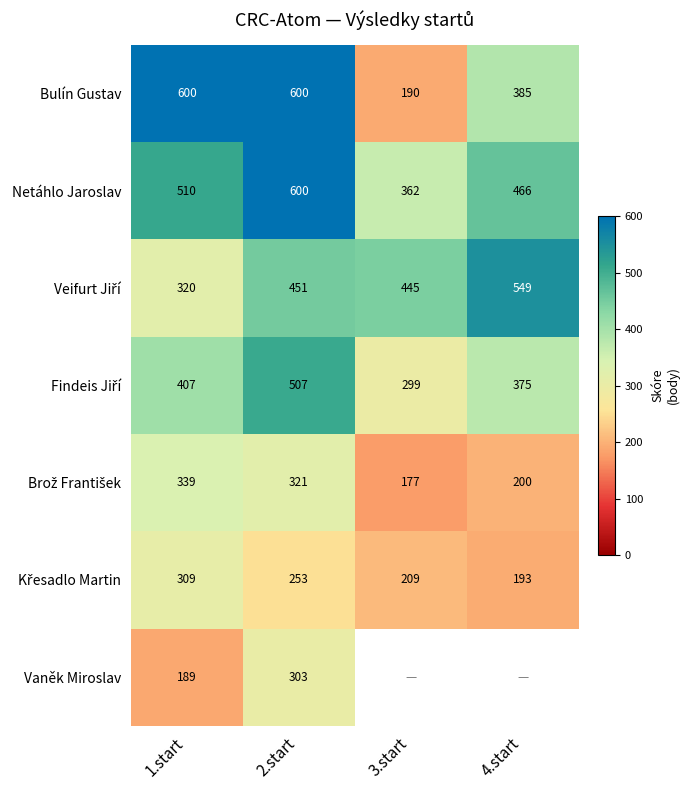

What is the difference between the maximum and minimum values in the Netáhlo Jaroslav series?

238